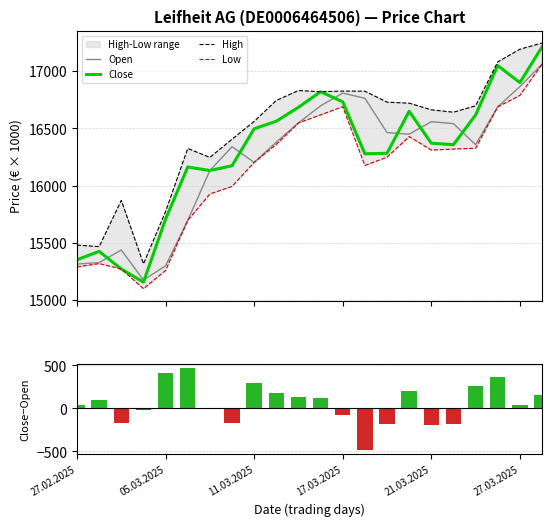

Are the bars horizontal?

No